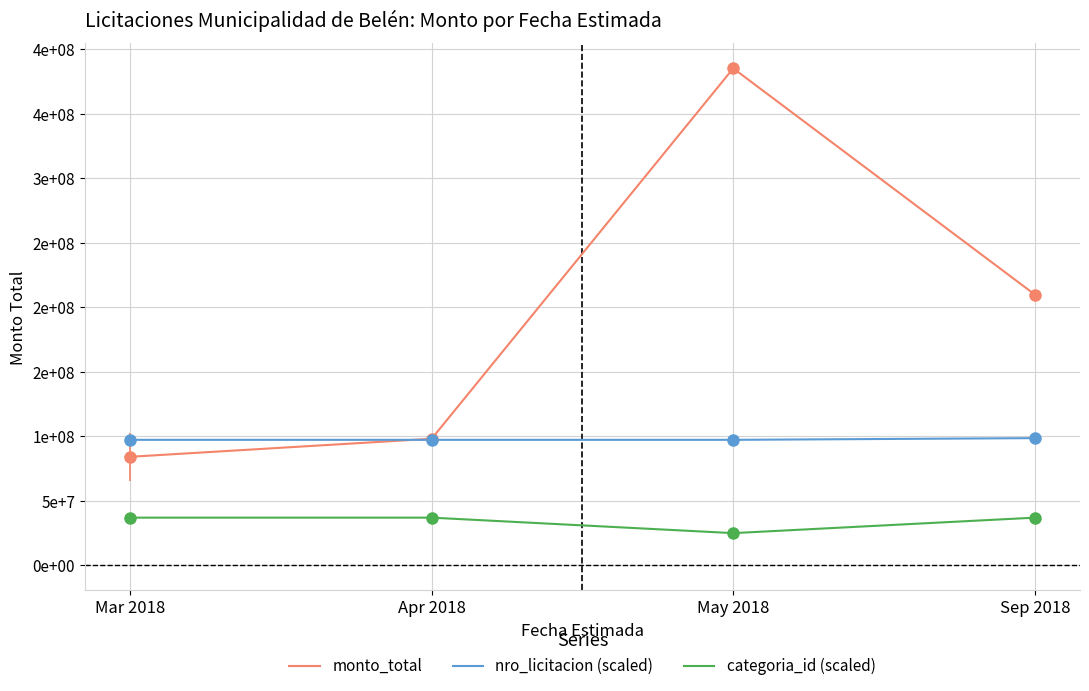

Which label corresponds to the largest value in the chart?

May 2018